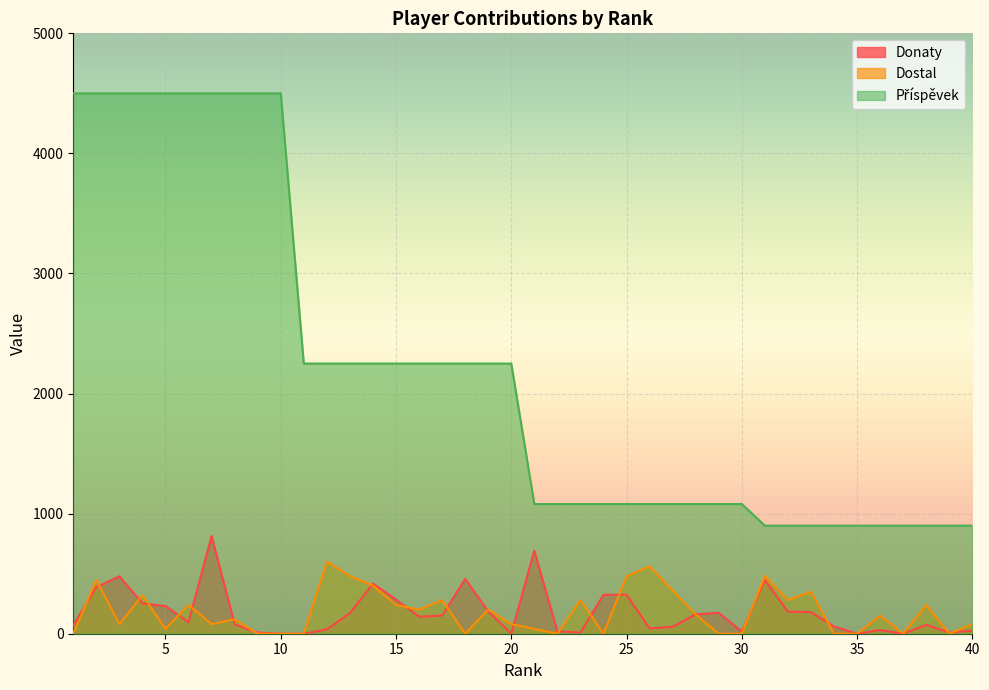

How many data points does each series have?

40